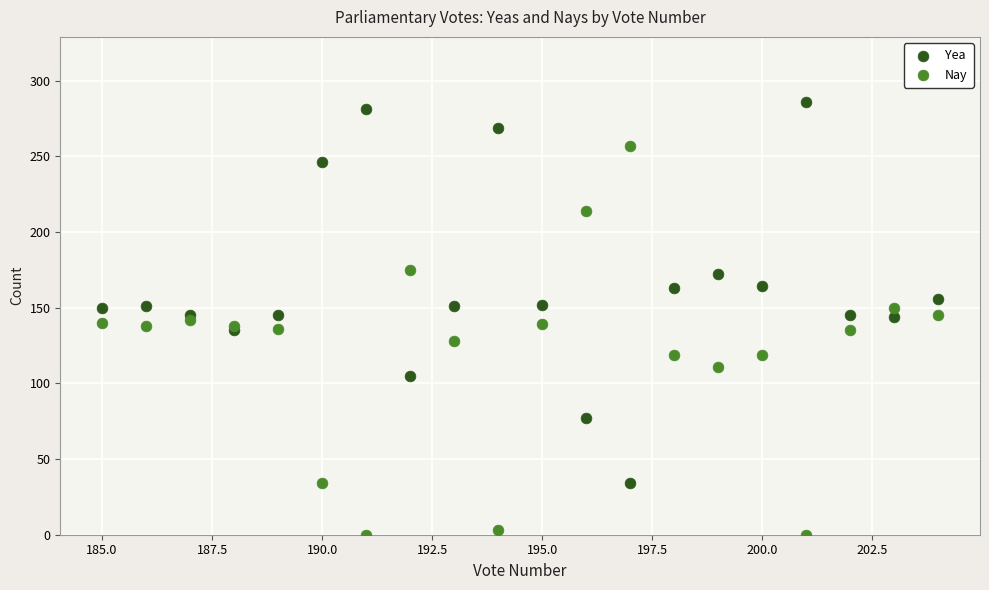

What is the X range (max minus min) for the scatter plot?

19